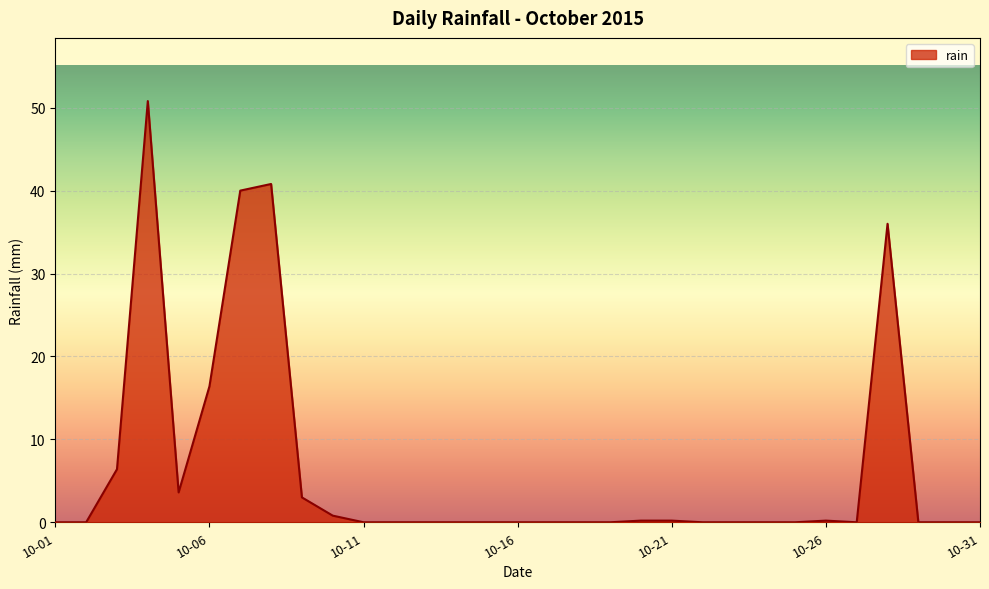

How many lines are shown in the chart?

1